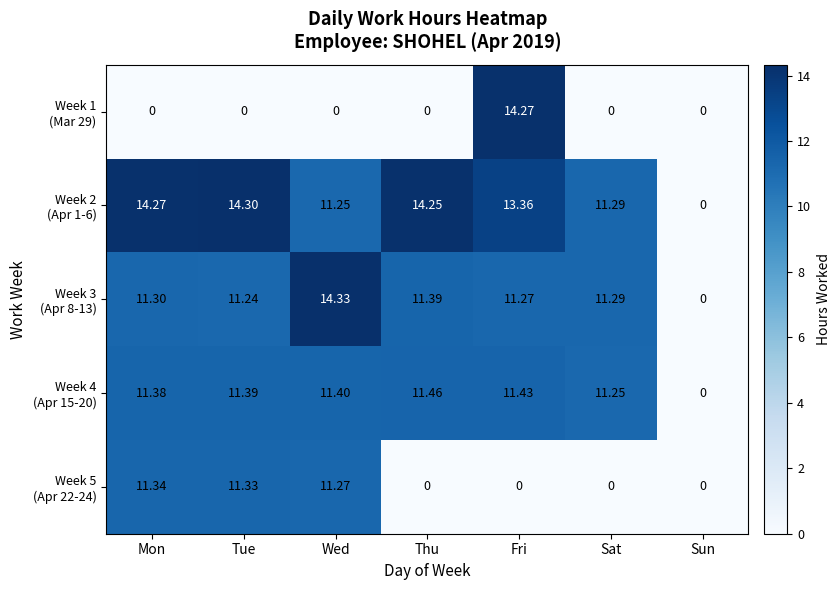

At which category is the sum across all series the highest?

Fri